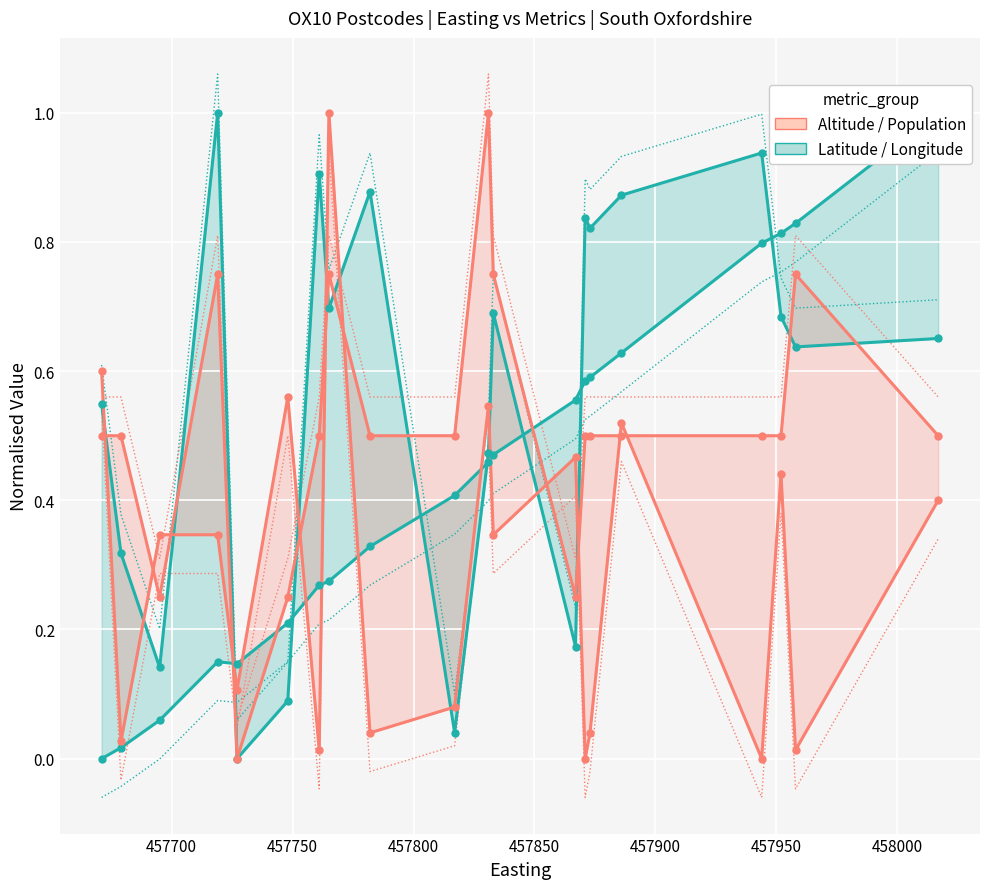

Is the value of Latitude at 14 greater than the value of Population at 18?

Yes